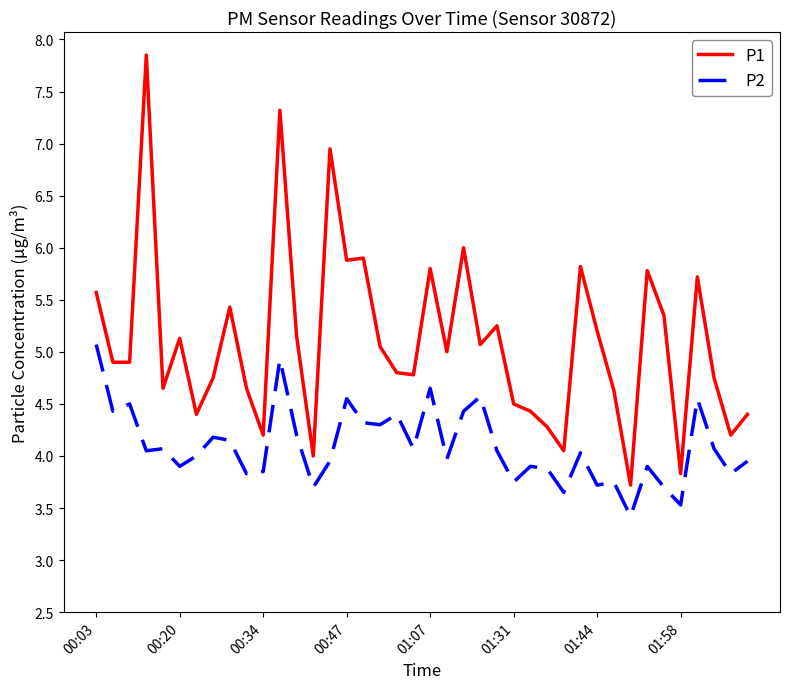

True or false: P1 and P2 cross at least once.

False